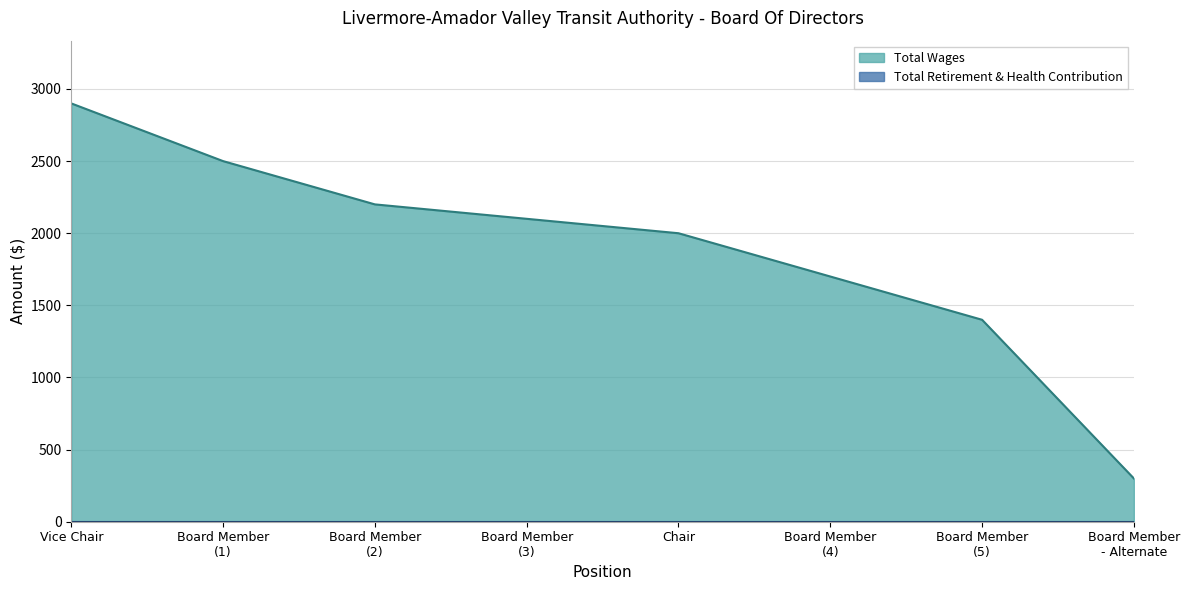

Reading left to right, list all the values displayed in this chart.

Vice Chair=2900	Board Member=2500	Board Member=2200	Board Member=2100	Chair=2000	Board Member=1700	Board Member=1400	Board Member - Alternate=300